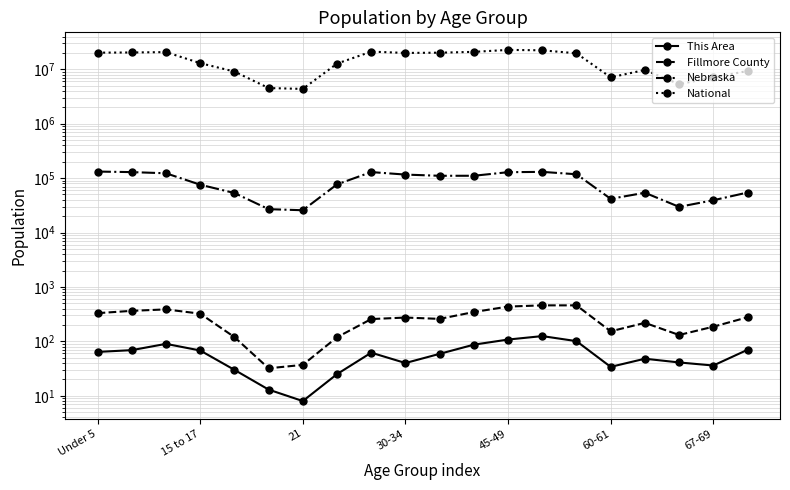

Does the chart display data point markers on the line(s)?

Yes